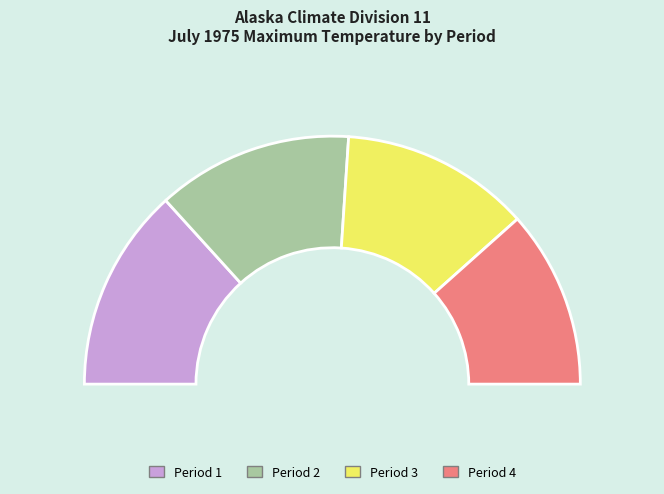

Does Period 4 represent more than half of the total?

No